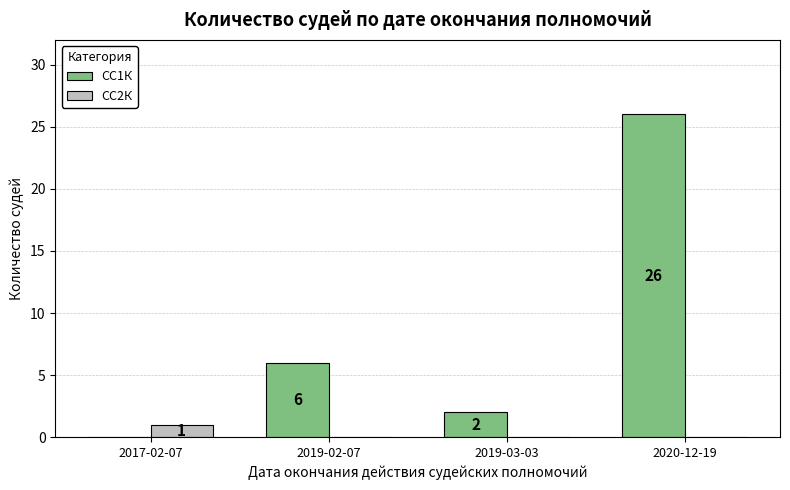

What are all the series names shown in the legend?

СС1К, СС2К